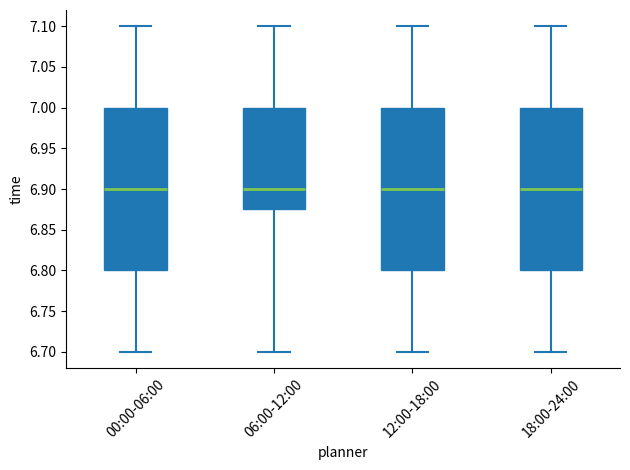

Where is the upper edge of the box for 06:00-12:00 on the y-axis? The values are not printed on the chart, so give them approximately, as read against the axis.

7.000